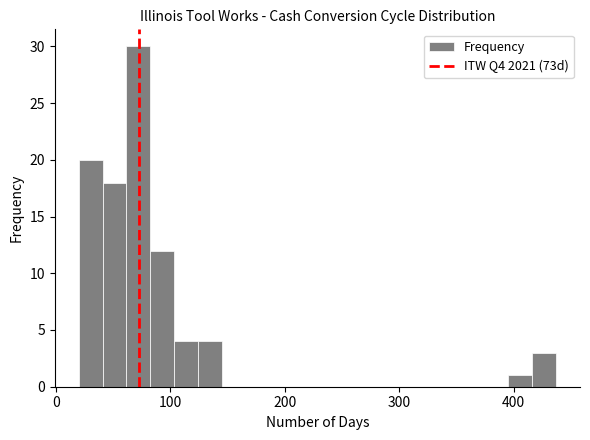

Around what value on the x-axis is the tallest bar? Give the approximate position of its centre, as read against the axis.

70